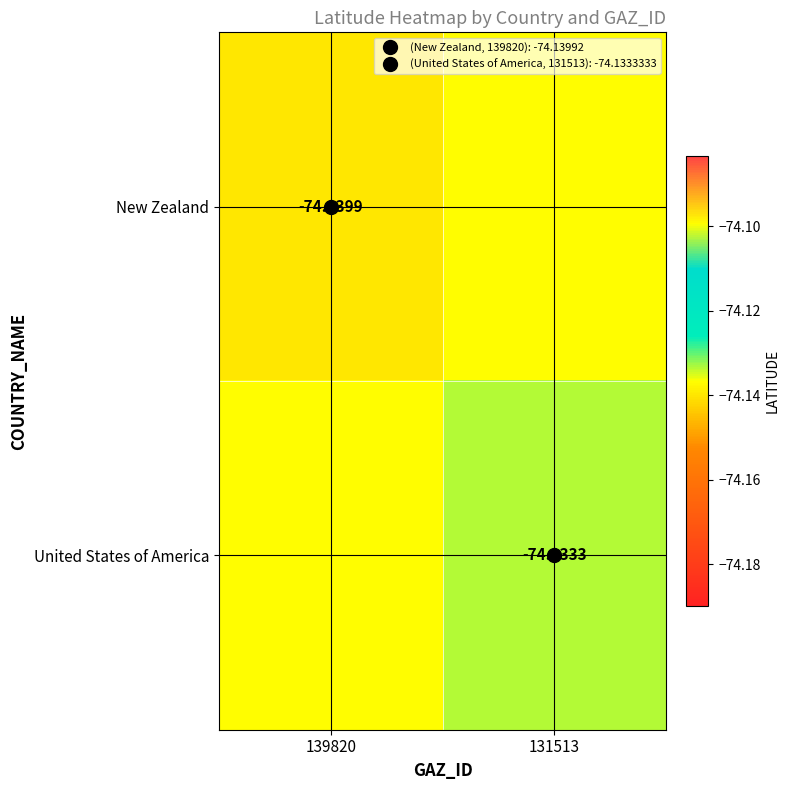

How many categories are shown in the chart?

2